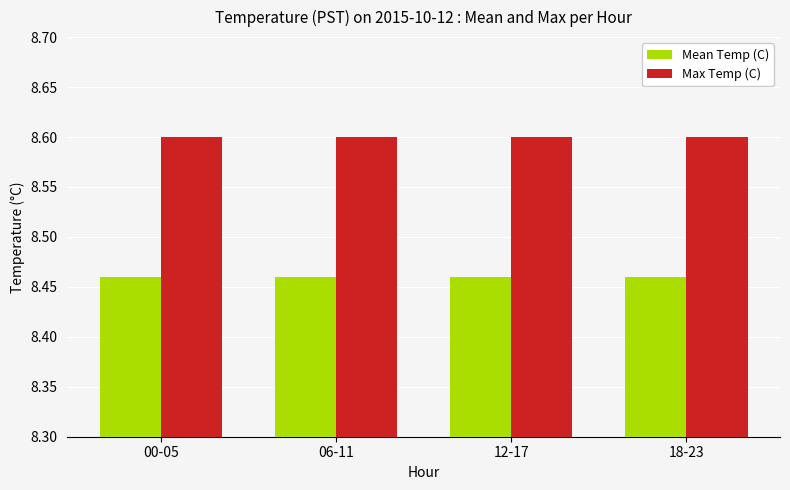

Are the bars horizontal?

No